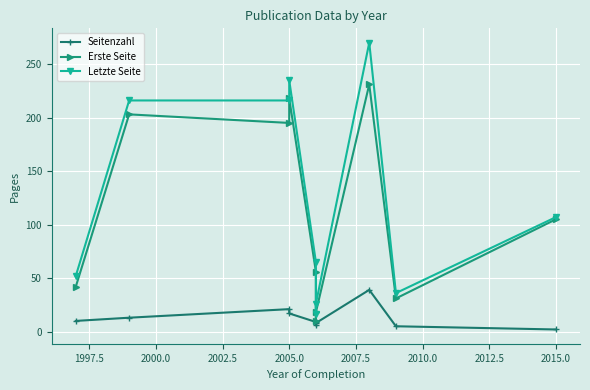

True or false: Letzte Seite has more than 0 points higher than both neighbors.

True